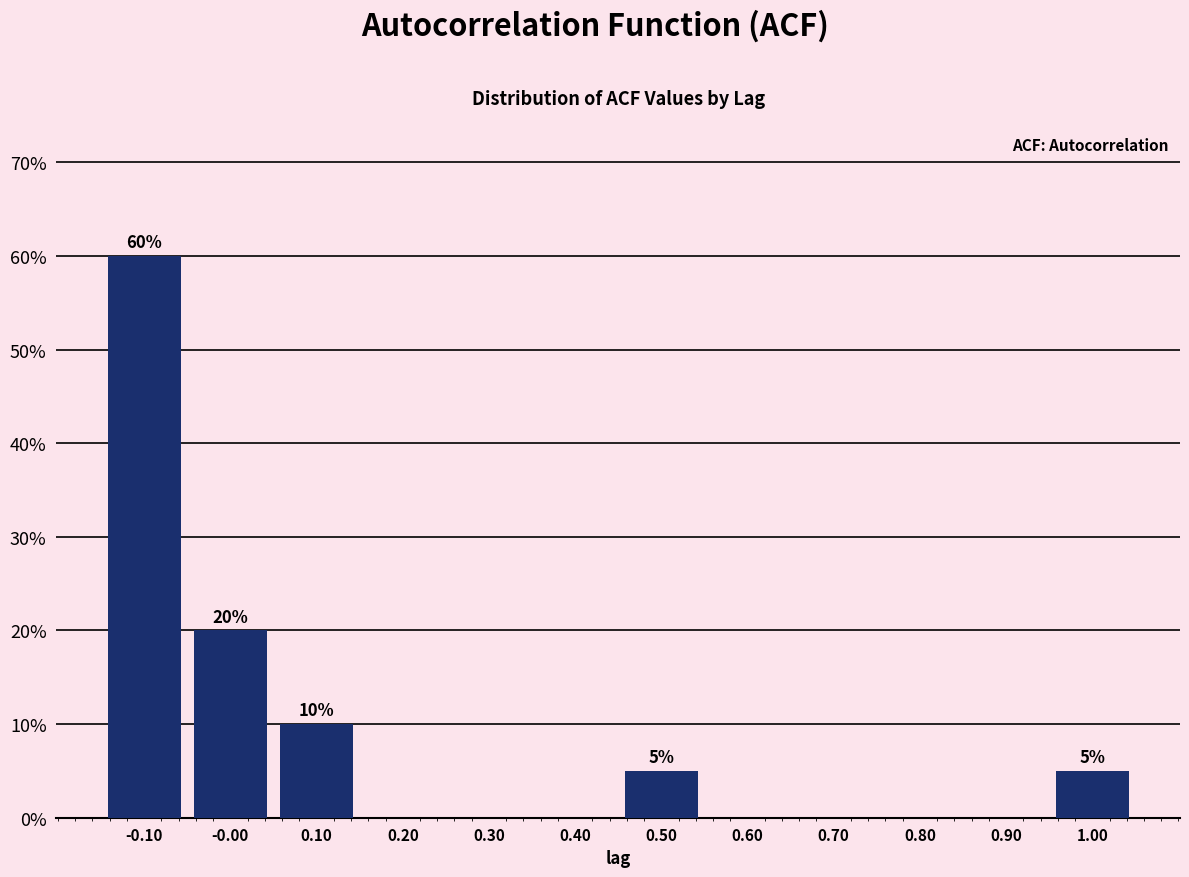

Which range on the x-axis has the tallest bar?

-0.15 to -0.05